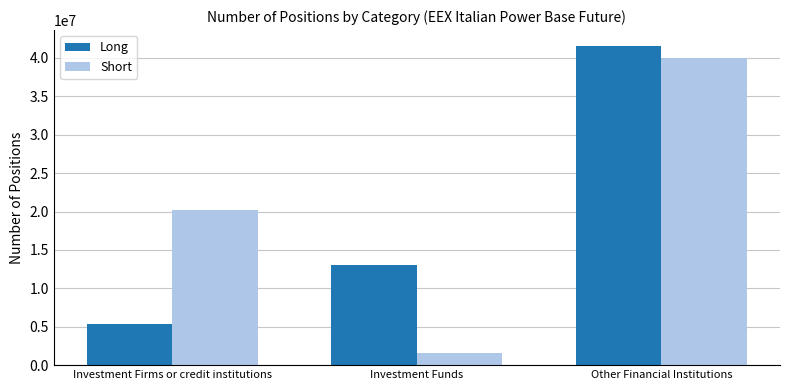

What is the sum of all Long values?

59868745